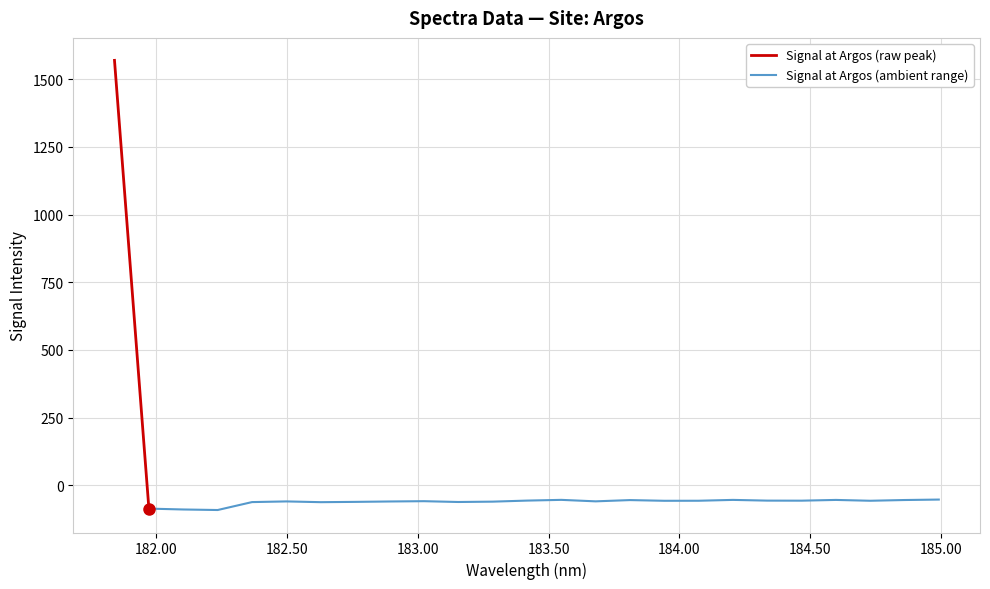

How many interior local peaks (higher than both neighbors) does the data have?

6